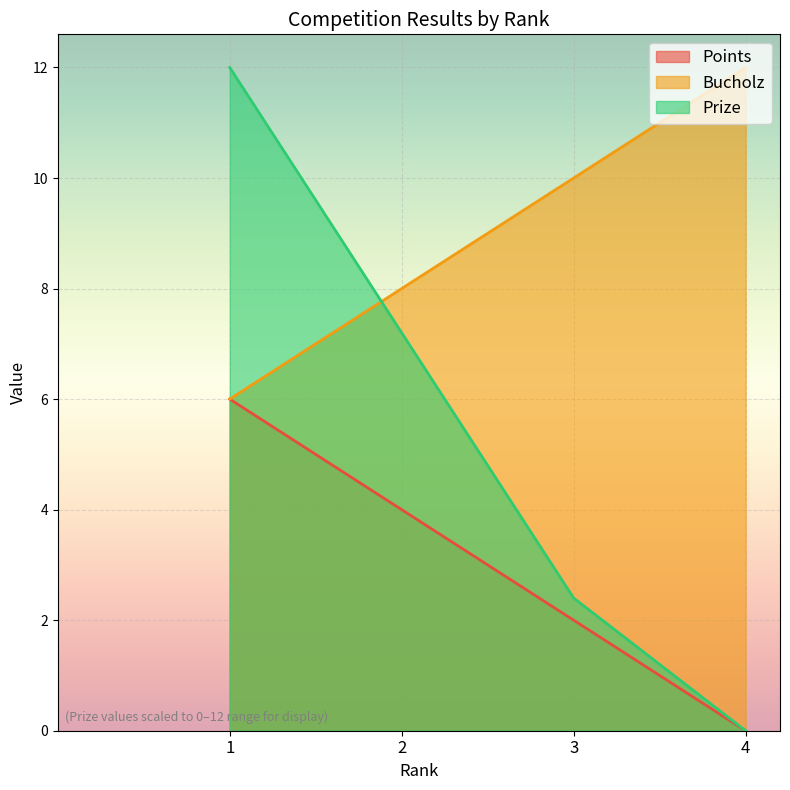

At how many categories does at least one series exceed 2?

4